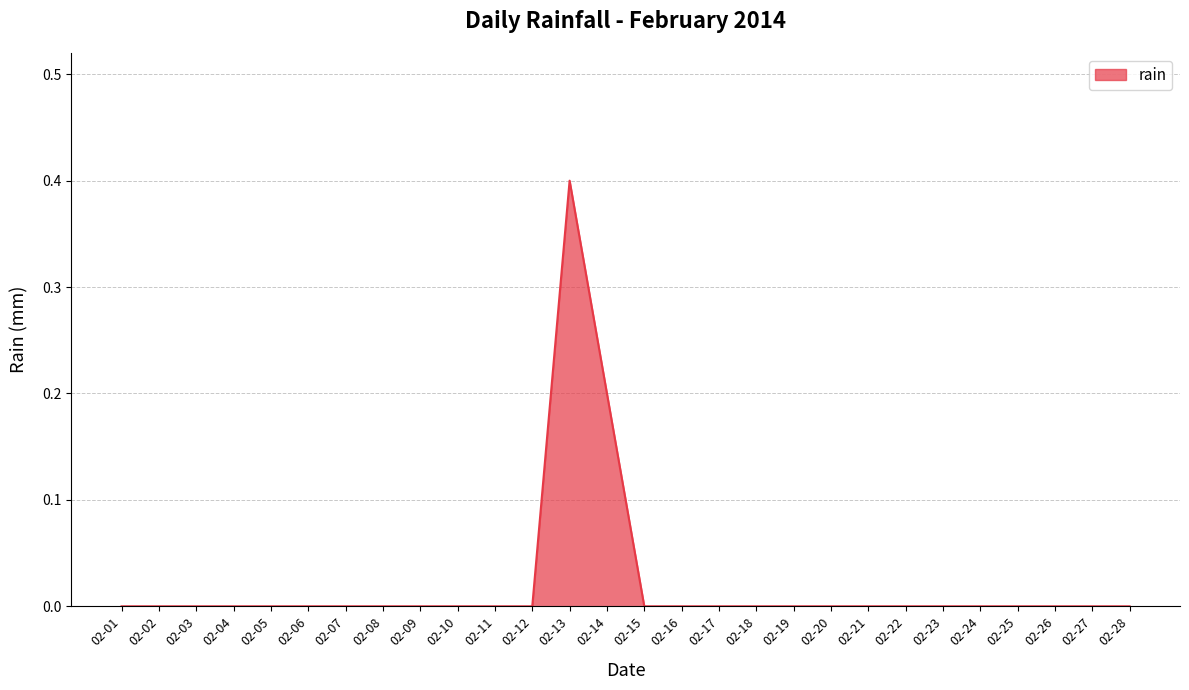

True or false: the data shows -0.3 at 02-28.

False